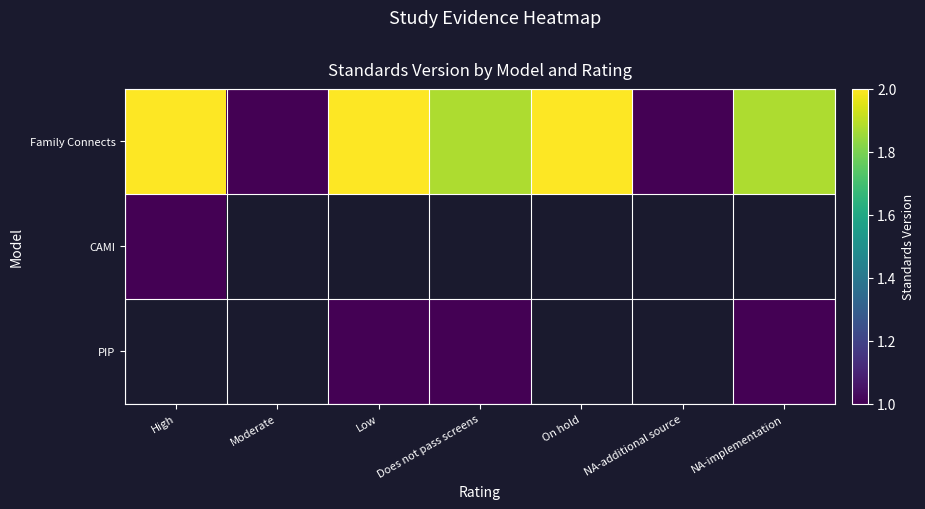

At which category does the chart reach its peak across all series?

High